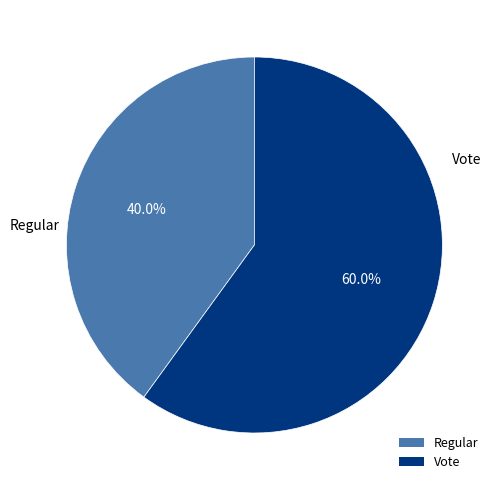

What percentage is the Vote slice, to the nearest percent?

60%